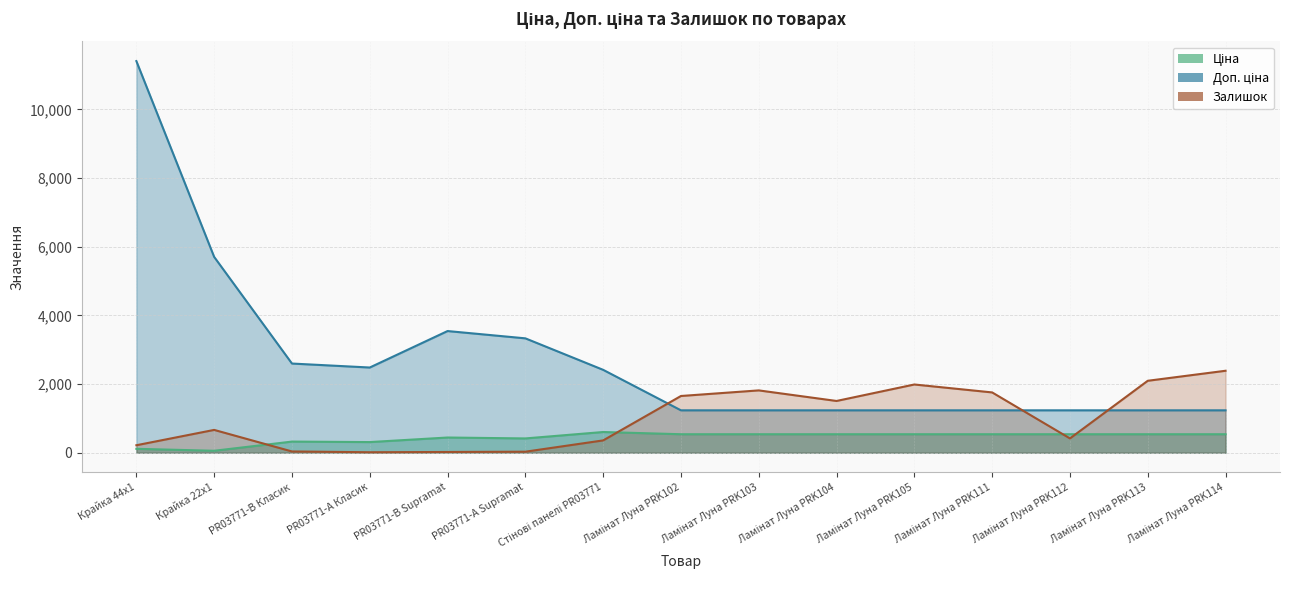

Reading right to left, list all the values displayed in this chart.

Ціна: 539.0	539.0	539.0	539.0	539.0	539.0	539.0	539.0	603.7	416.6	443.1	310.3	324.8	57.0	114.1
Доп. ціна: 1235.4	1235.4	1235.4	1235.4	1235.4	1235.4	1235.4	1235.4	2414.8	3332.5	3545.0	2482.4	2598.3	5705.0	11410.0
Залишок: 2388.0	2096.0	417.0	1757.0	1988.0	1508.0	1816.0	1653.0	359.0	30.0	22.0	14.0	37.0	665.0	218.0